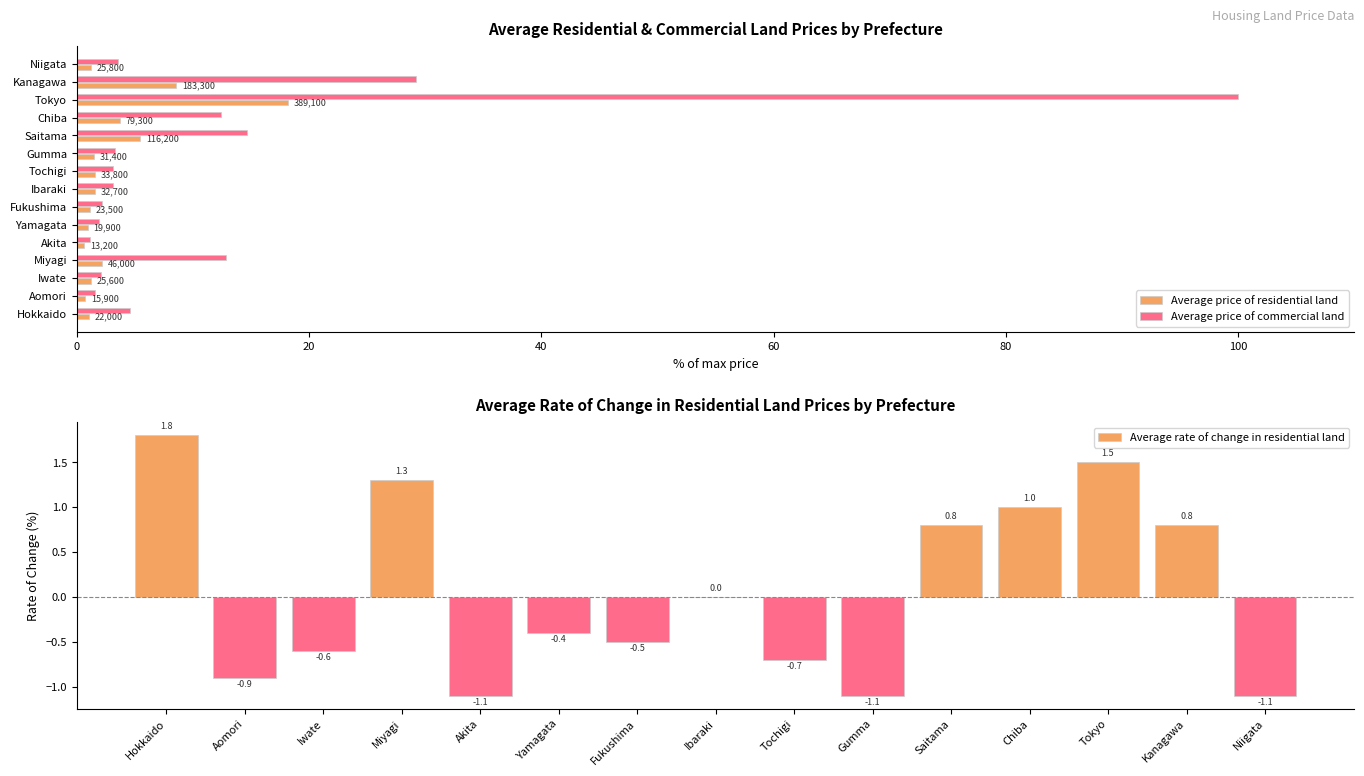

Between Aomori and Fukushima, which series saw the biggest shift?

Average price of commercial land